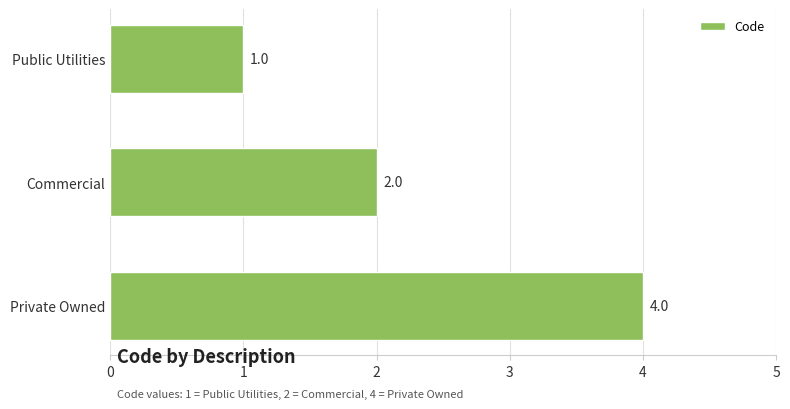

Are the bars horizontal?

Yes